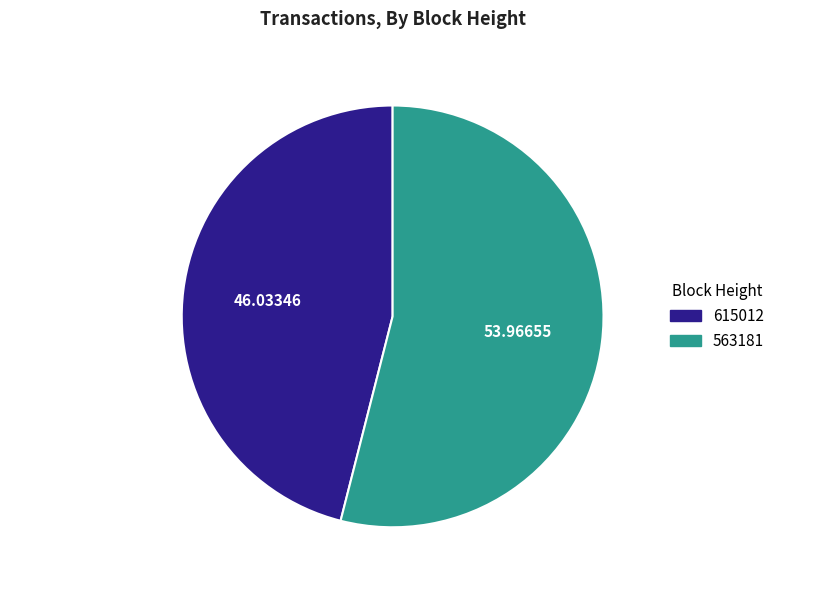

Do 563181 and 615012 together represent more than half of the pie?

Yes